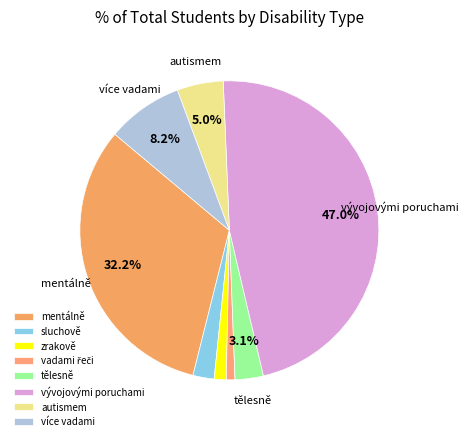

To the nearest percent, what is the combined percentage of vadami řeči and mentálně?

33%